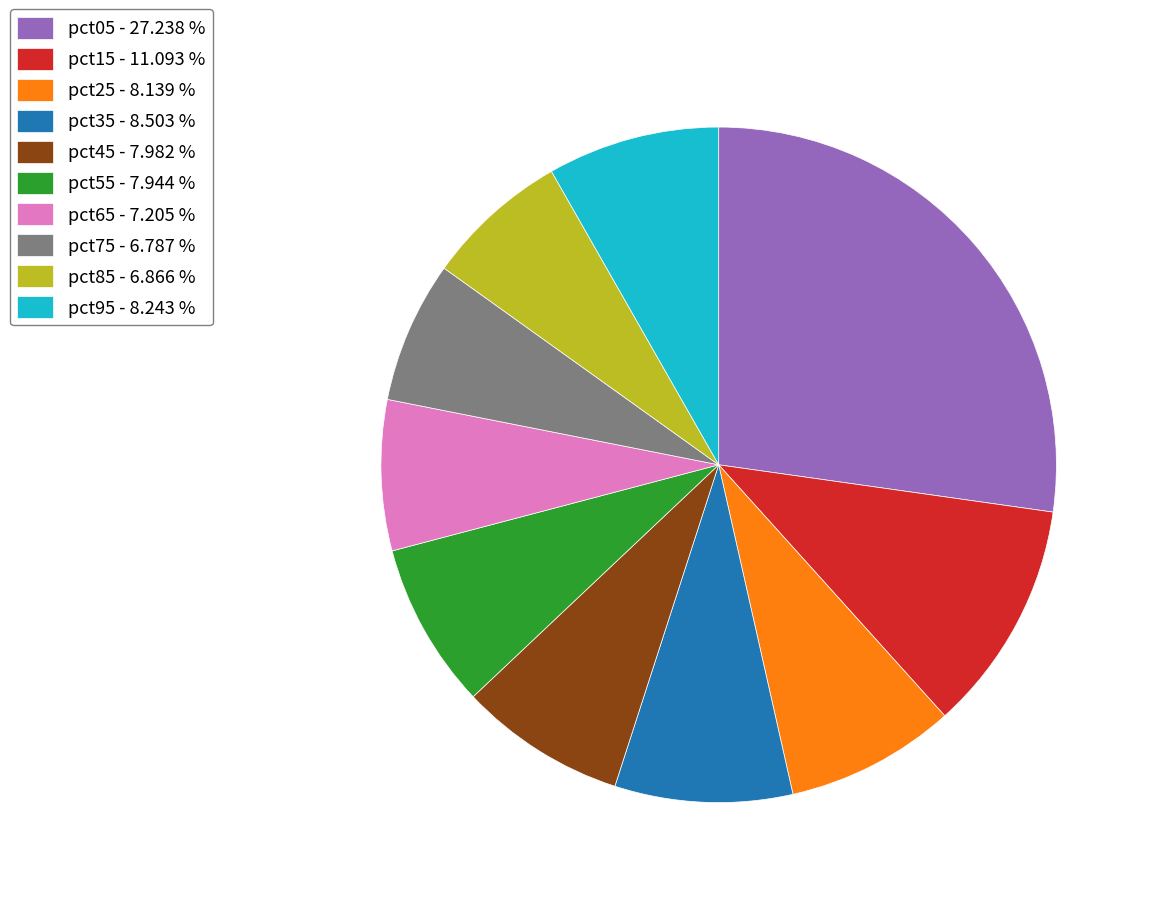

What is the largest slice in the pie chart?

pct05